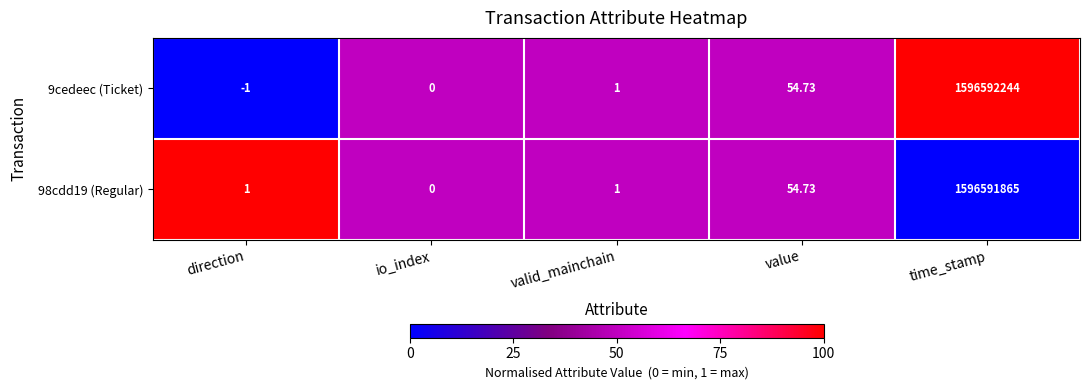

Which category has the highest value across all series?

time_stamp